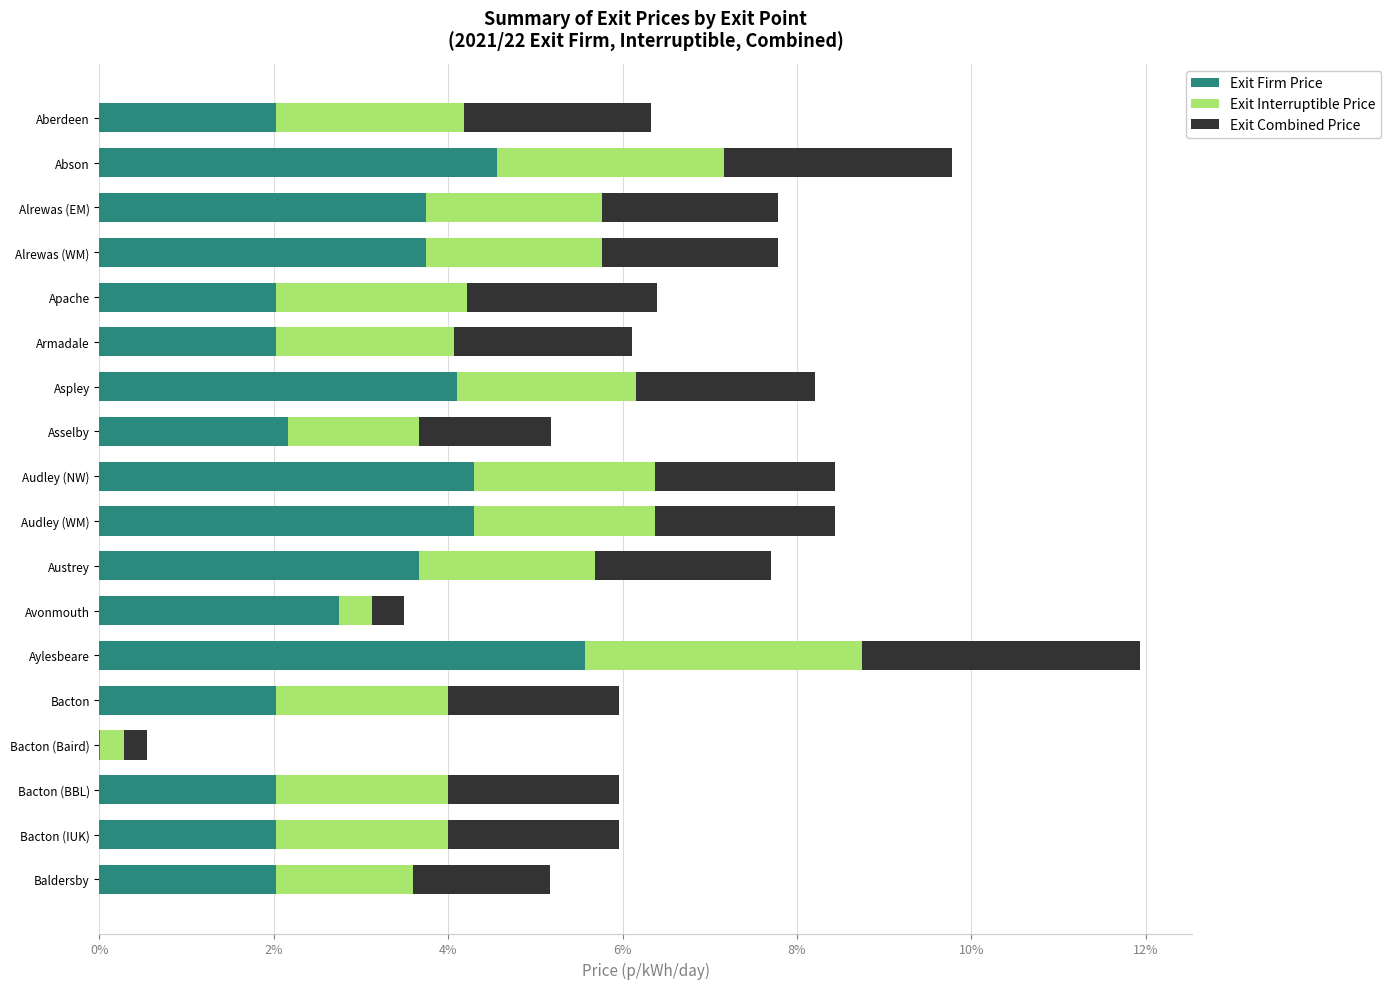

What are all the series names shown in the legend?

Exit Firm Price, Exit Interruptible Price, Exit Combined Price